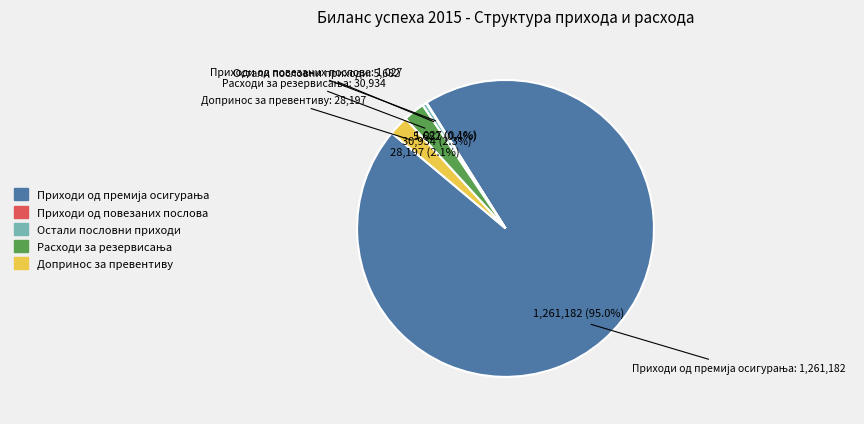

Is there any slice that represents more than half of the pie?

Yes